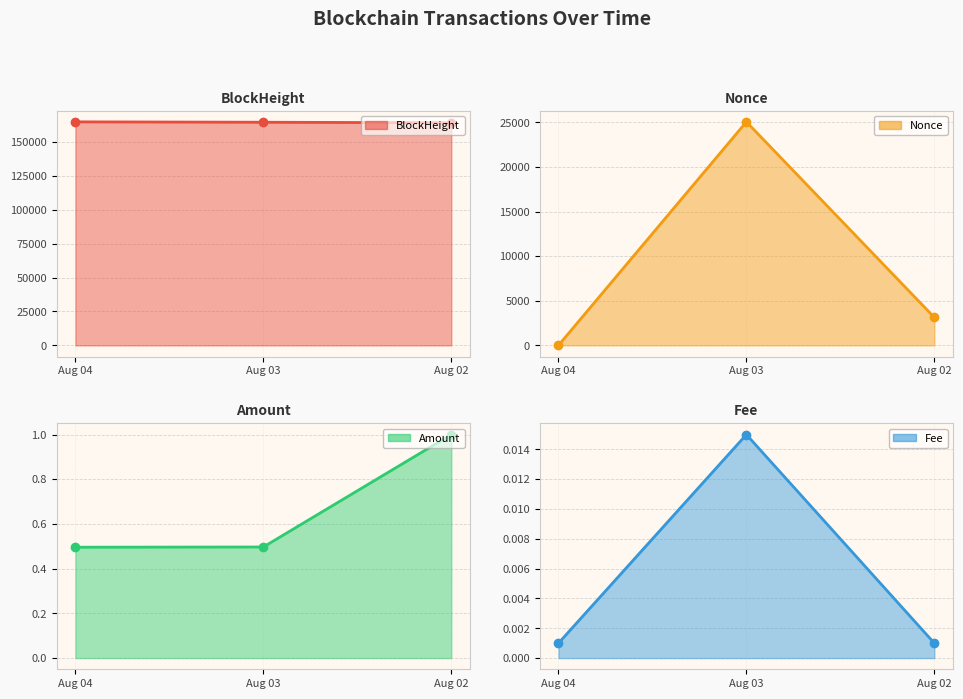

The value of Nonce at Aug 03 is 25052.0. True or false?

True